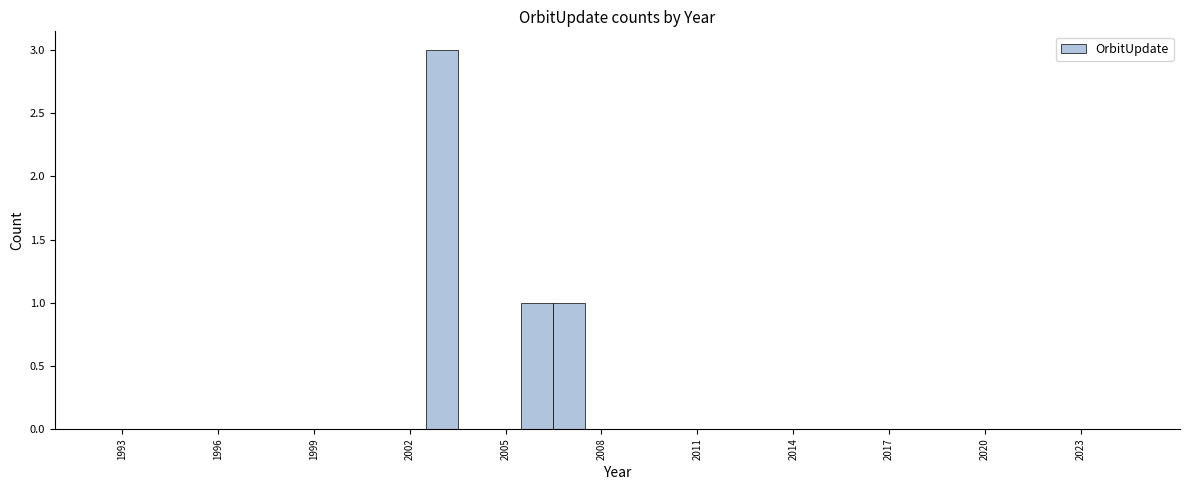

Around what value on the x-axis is the tallest bar? Give the approximate position of its centre, as read against the axis.

2003.0